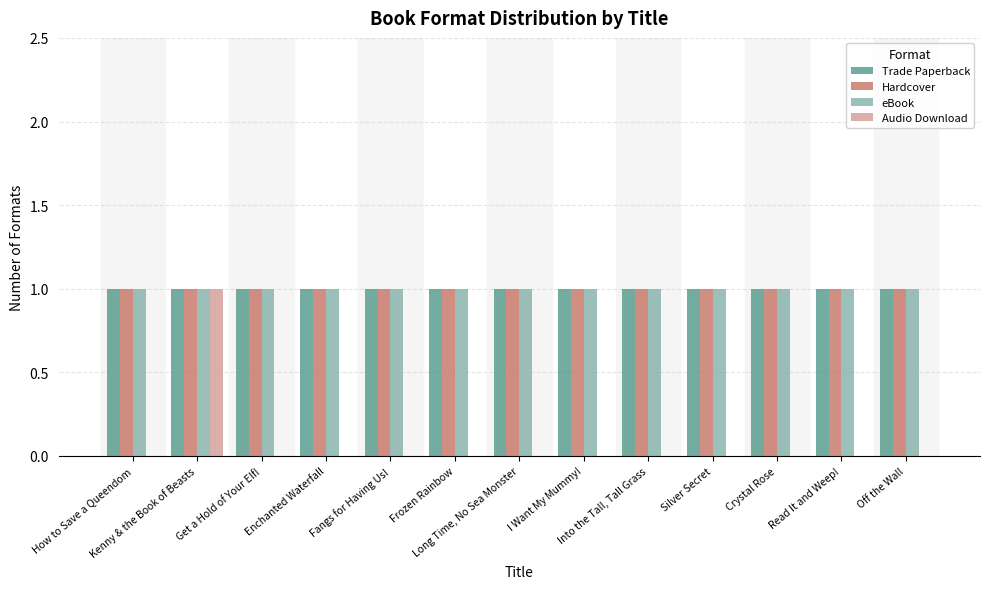

Rank the series at Frozen Rainbow from lowest to highest value.

Audio Download, Trade Paperback, Hardcover, eBook